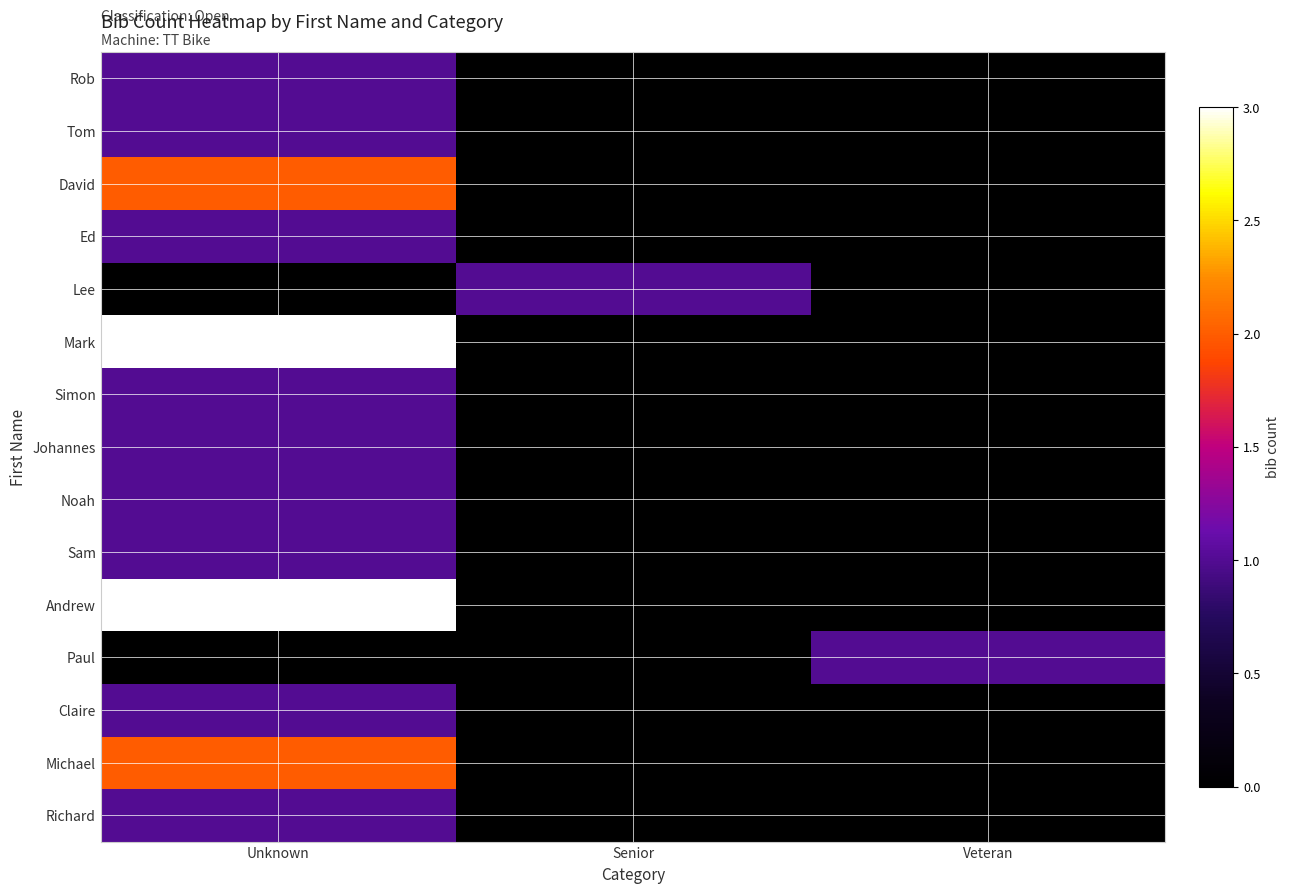

How many categories are shown in the chart?

3